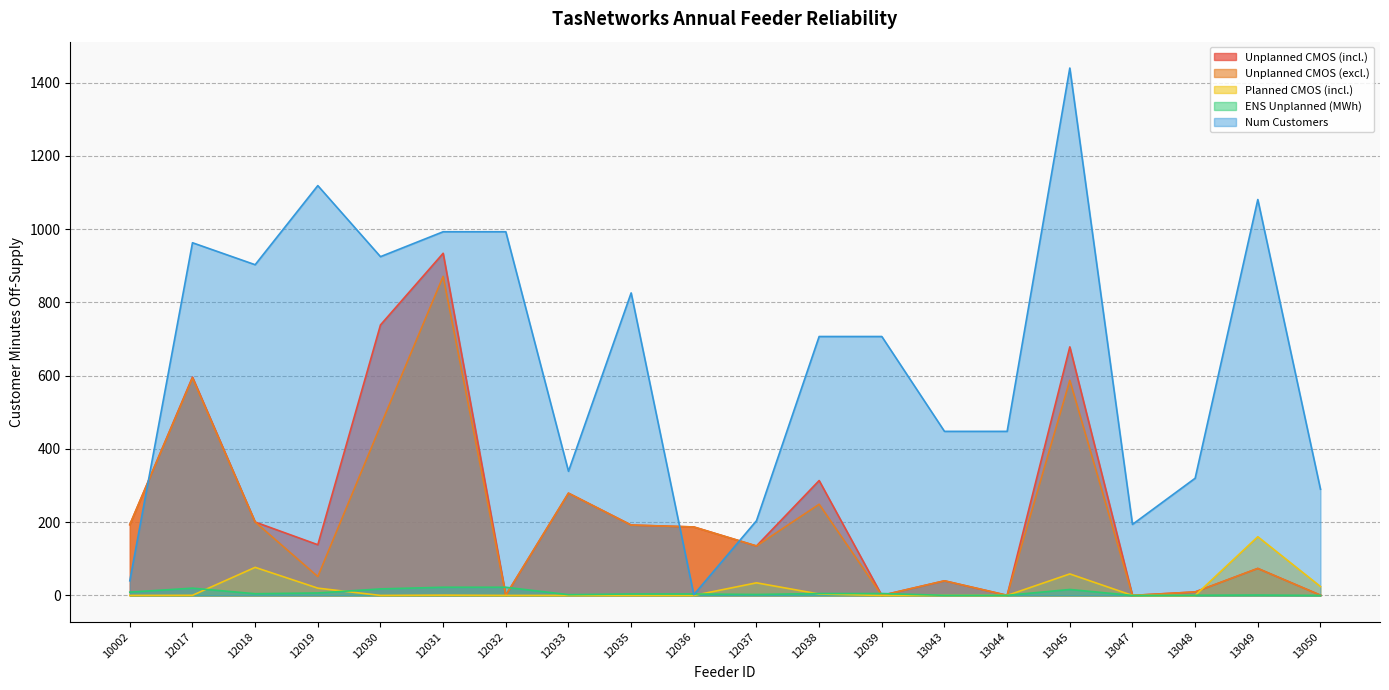

At which category does Unplanned CMOS (incl.) reach its first local peak?

12017